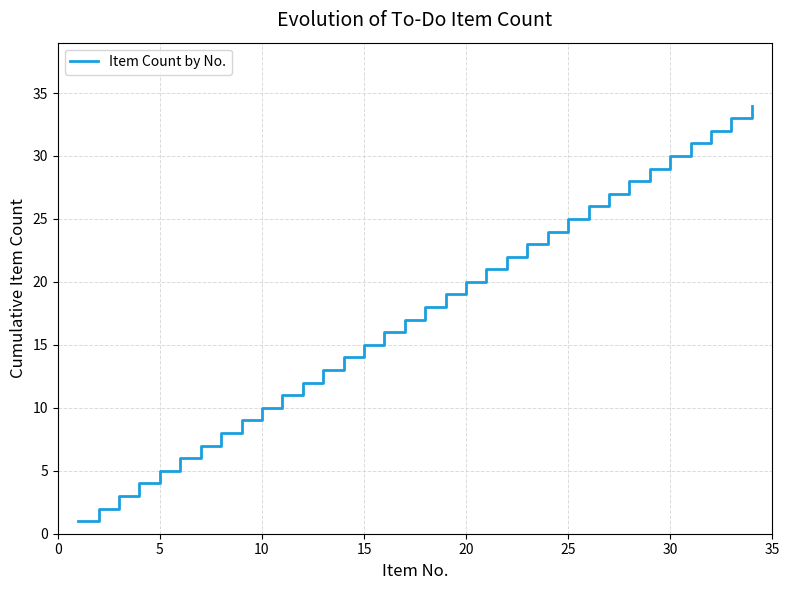

What is the difference between the maximum and minimum values?

33